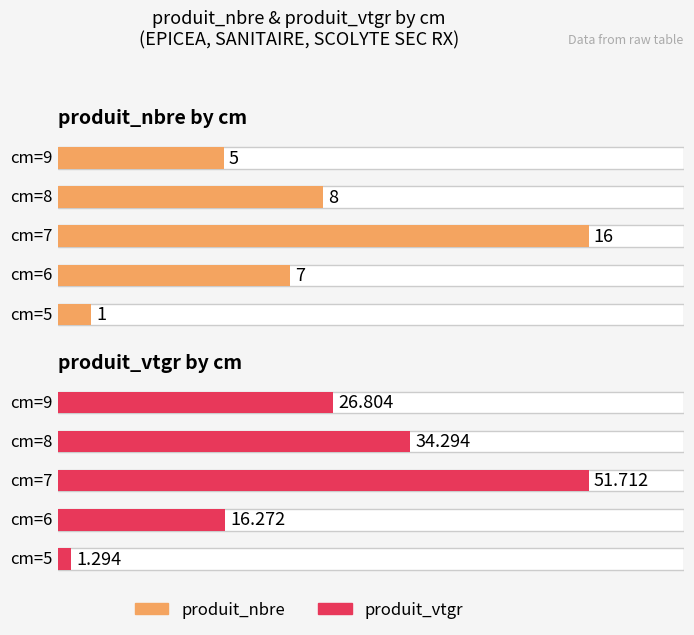

Which has a higher value, 9 or 8?

8